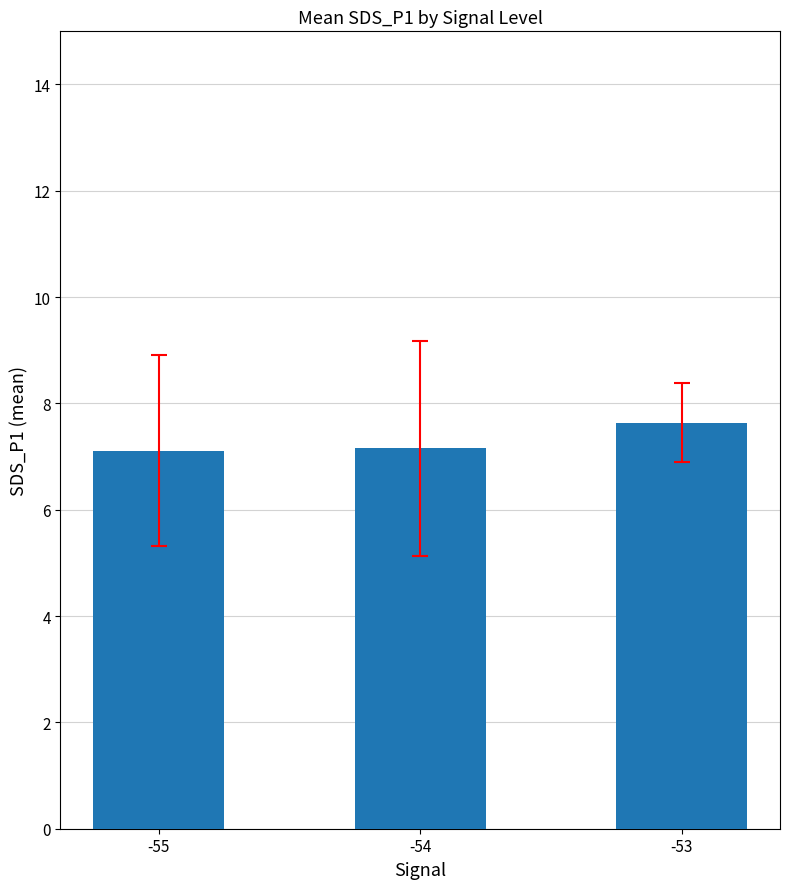

What is the smallest value displayed?

7.1